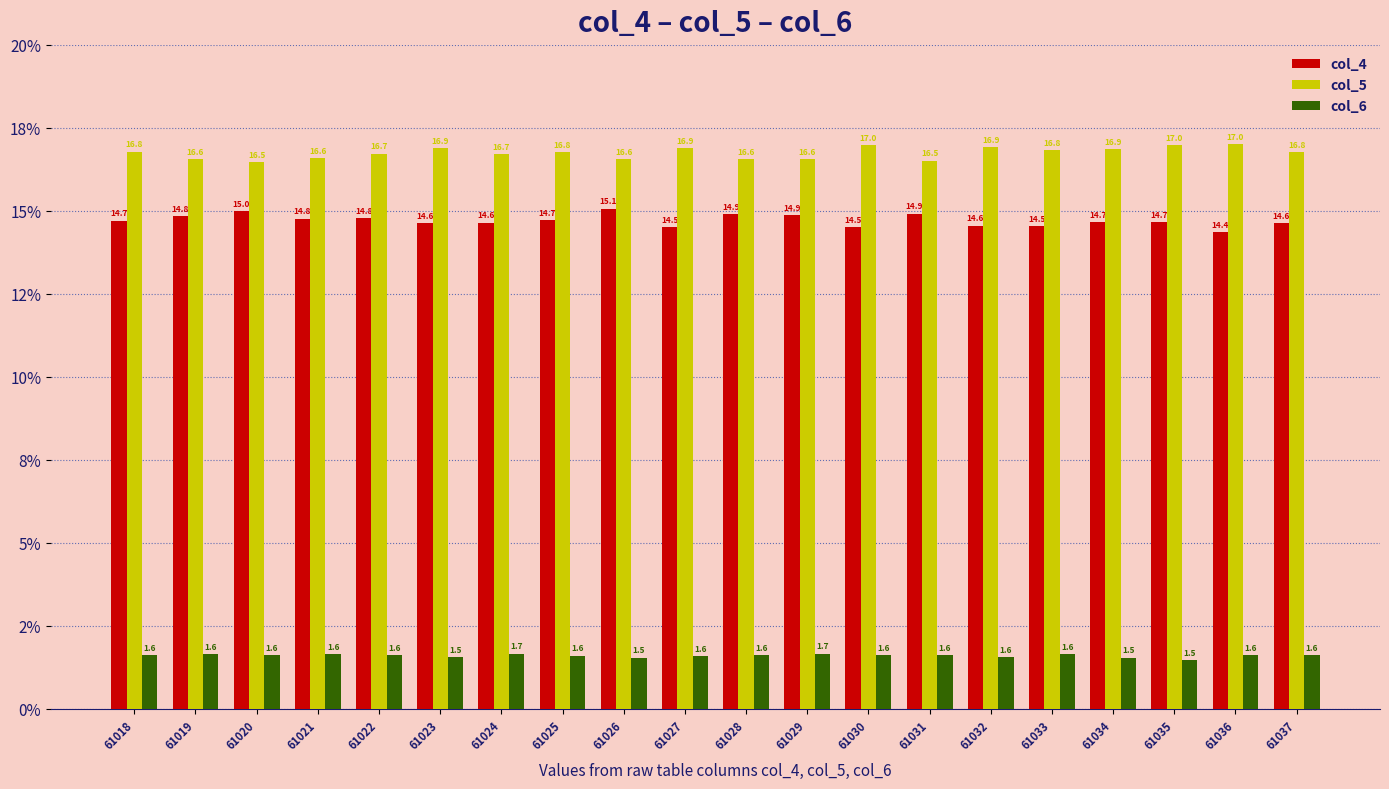

What is the sum of the col_4 values at 61020 and 61025?

29.7